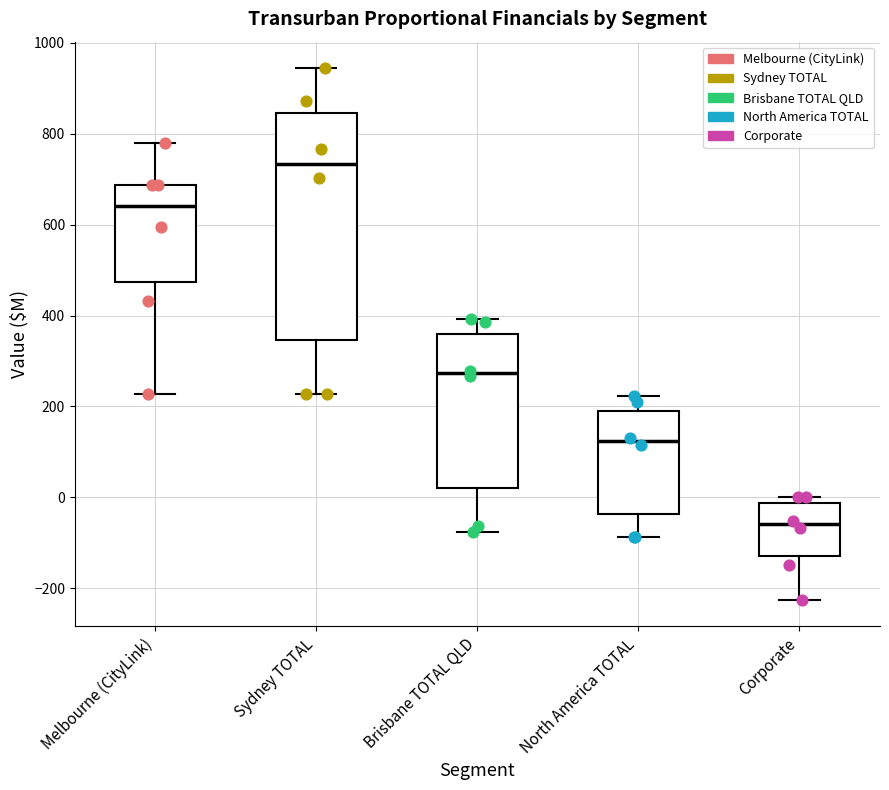

Where is the upper edge of the box for Melbourne (CityLink) on the y-axis? The values are not printed on the chart, so give them approximately, as read against the axis.

680